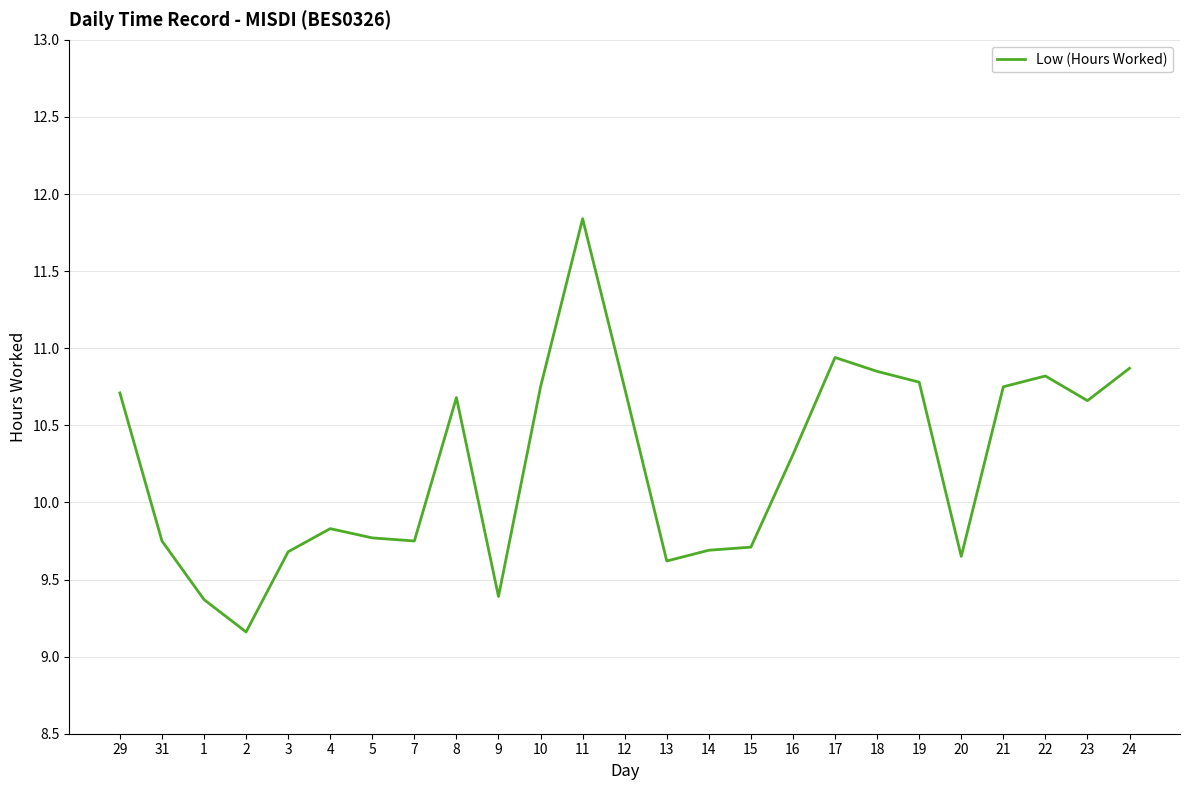

At which category does the chart reach its peak across all series?

11